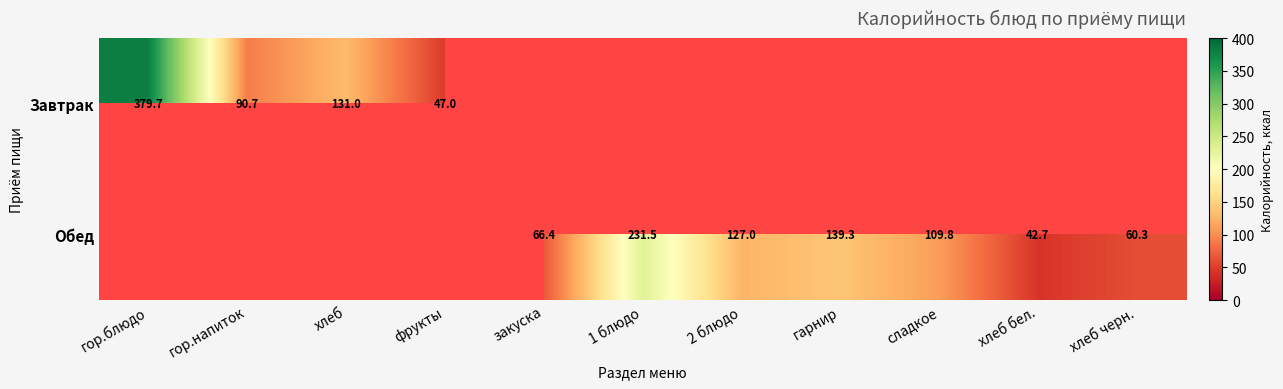

Which category has the highest value across all series?

гор.блюдо